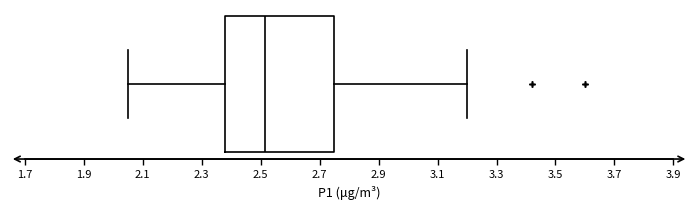

Read this box plot against the x-axis: the position of the median line, the range covered by the box, and the ends of both whiskers. The values are not printed on the chart, so give them approximately, as read against the axis.

median 2.52, box 2.38 to 2.76, whiskers 2.06 to 3.20